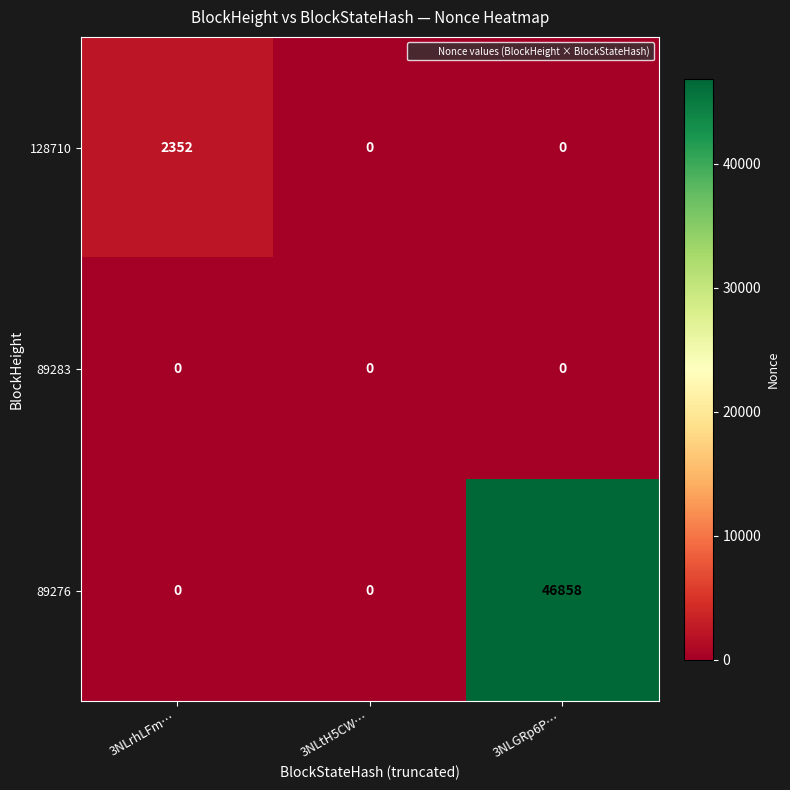

Which series has the widest spread of values?

89276